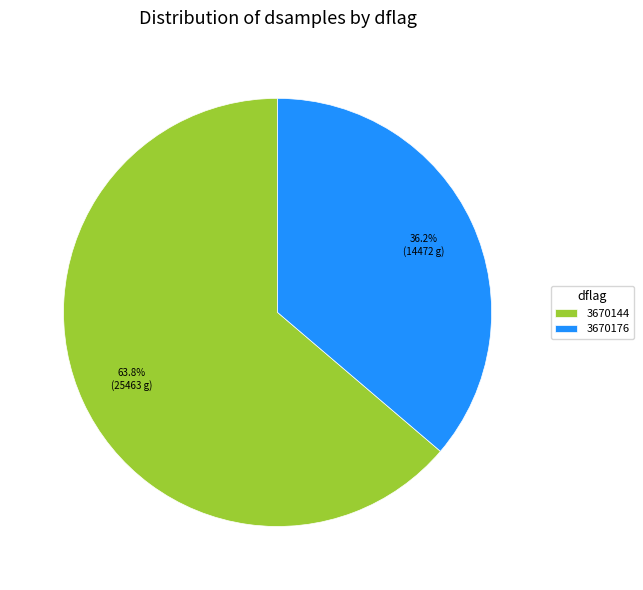

Which slice is the smallest?

3670176